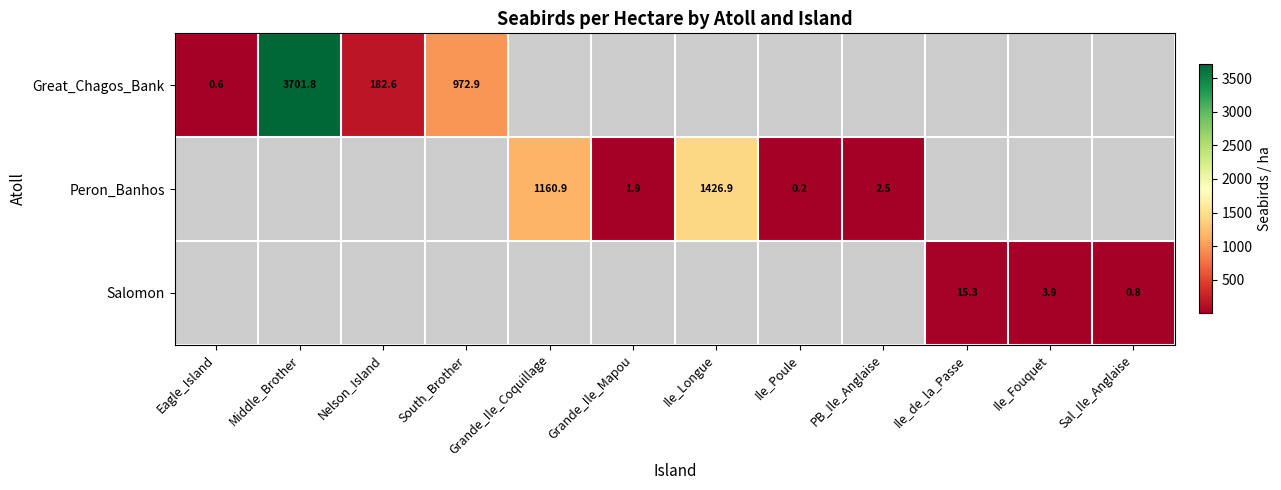

Is it true that Peron_Banhos equals 0.2 at Ile_Poule?

True